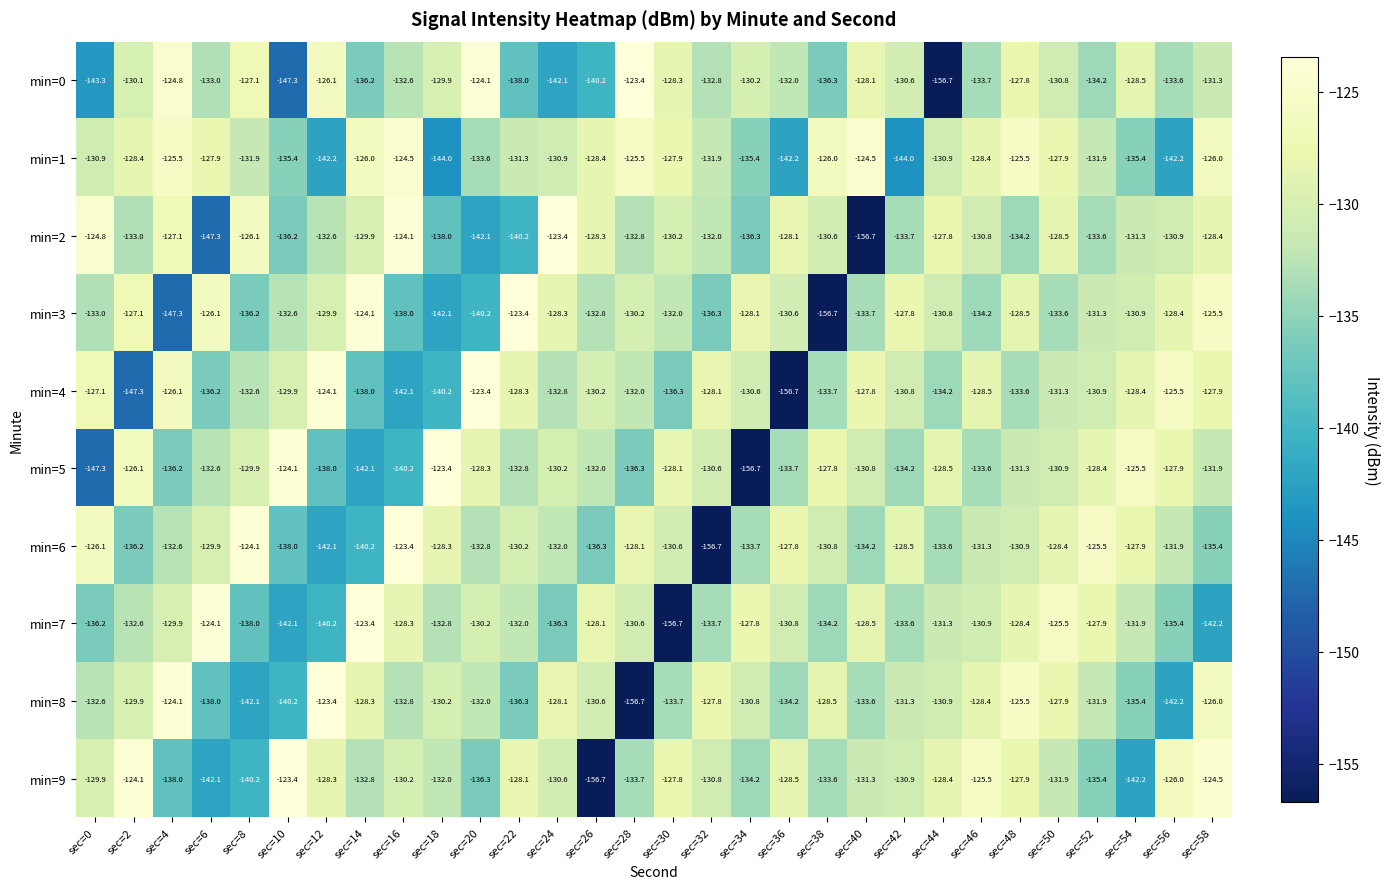

True or false: min=5 has a value of -226.6 at sec=20.

False